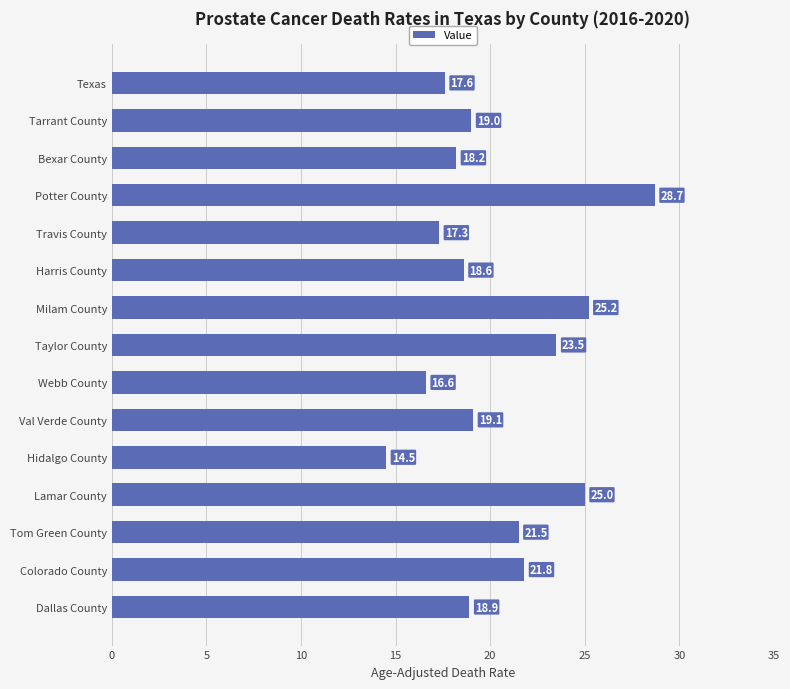

Rank the categories by value from lowest to highest.

Hidalgo County, Webb County, Travis County, Texas, Bexar County, Harris County, Dallas County, Tarrant County, Val Verde County, Tom Green County, Colorado County, Taylor County, Lamar County, Milam County, Potter County